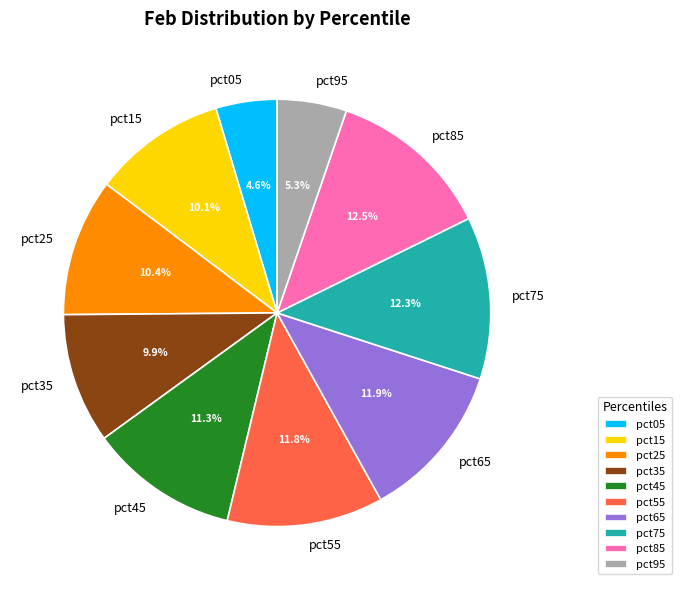

What percentage is the pct25 slice, to the nearest percent?

10%